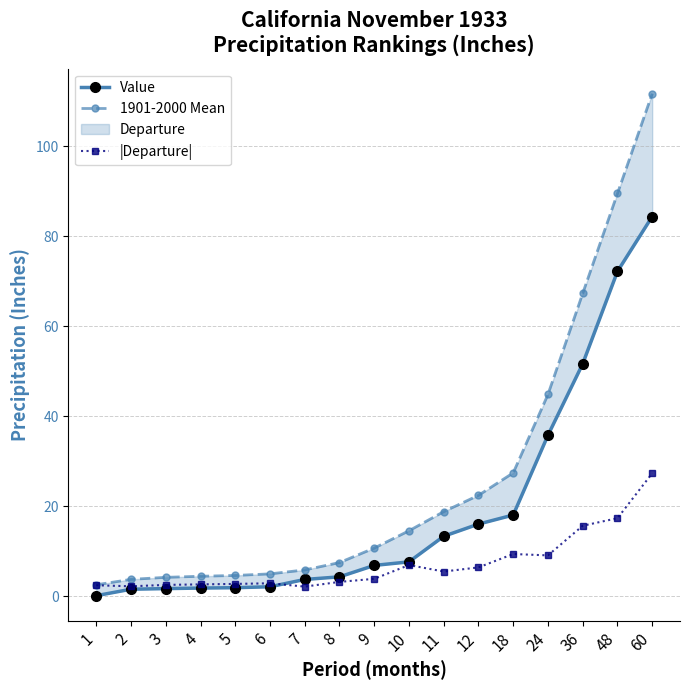

What is the value of the |Departure| point at the 8th from the left?

3.2